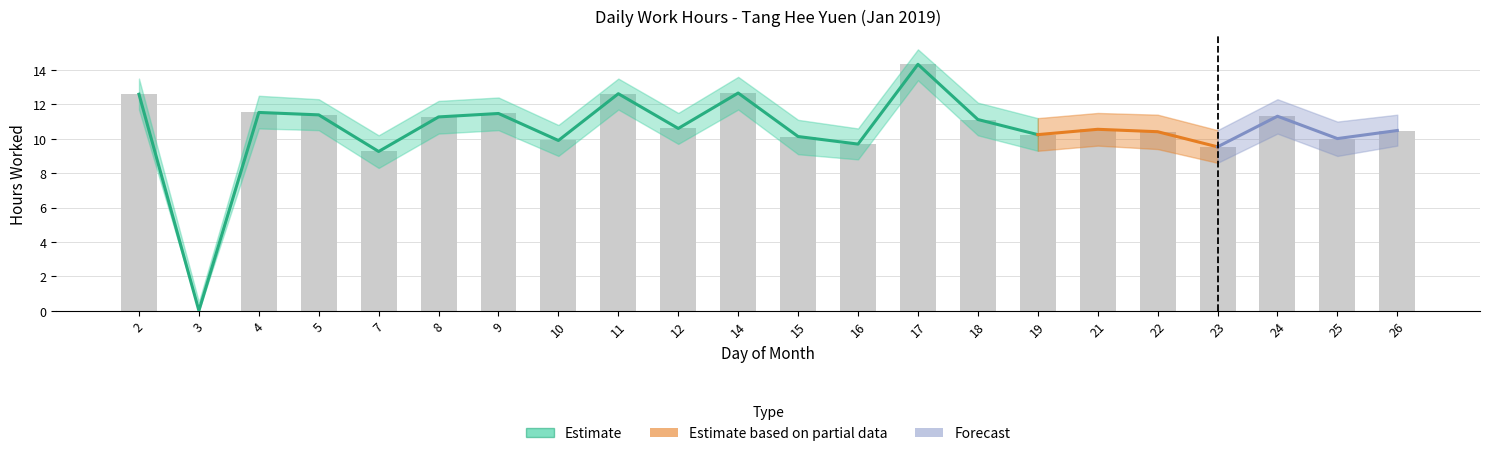

Reading right to left, list all the values displayed in this chart.

Low (hours): 10.5	10.0	11.3	9.5	10.4	10.6	10.2	11.1	14.3	9.7	10.1	12.7	10.6	12.6	9.9	11.5	11.3	9.3	11.4	11.5	0.0	12.6
Low_upper: 11.4	11.0	12.3	10.5	11.4	11.5	11.2	12.1	15.2	10.6	11.1	13.6	11.5	13.5	10.8	12.4	12.2	10.2	12.3	12.5	0.5	13.5
Low_lower: 9.6	9.0	10.3	8.6	9.4	9.6	9.3	10.2	13.4	8.8	9.1	11.7	9.7	11.7	9.0	10.5	10.3	8.3	10.5	10.6	0.0	11.7